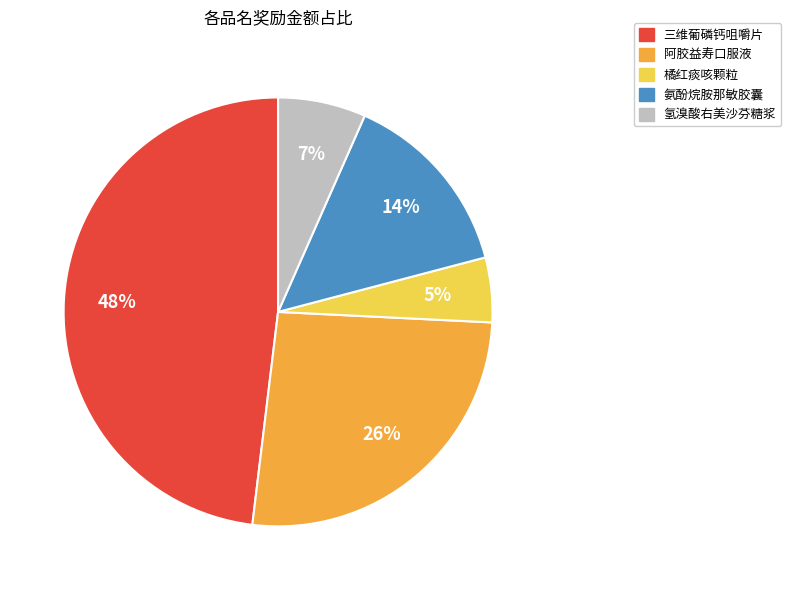

Is there a majority slice in this chart?

No